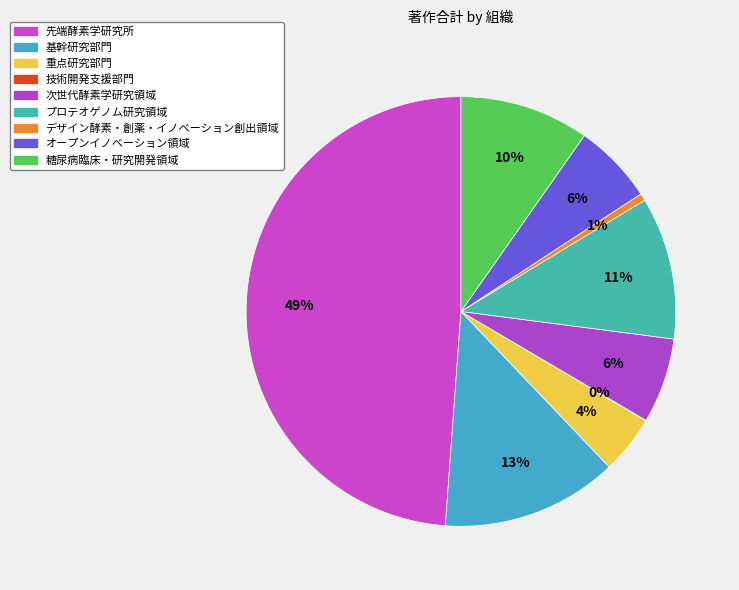

To the nearest percent, what is the average slice percentage?

11%